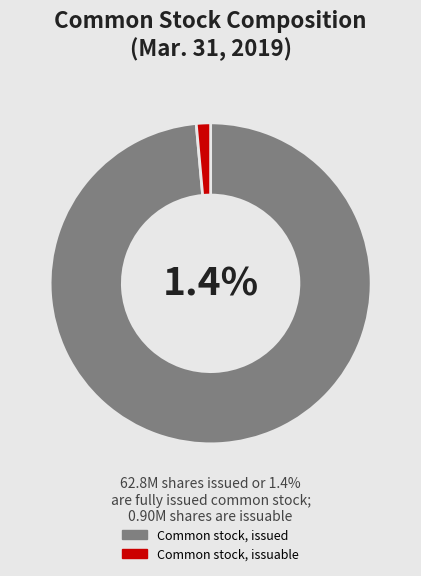

Rank the categories by value from highest to lowest.

Common stock, issued, Common stock, issuable